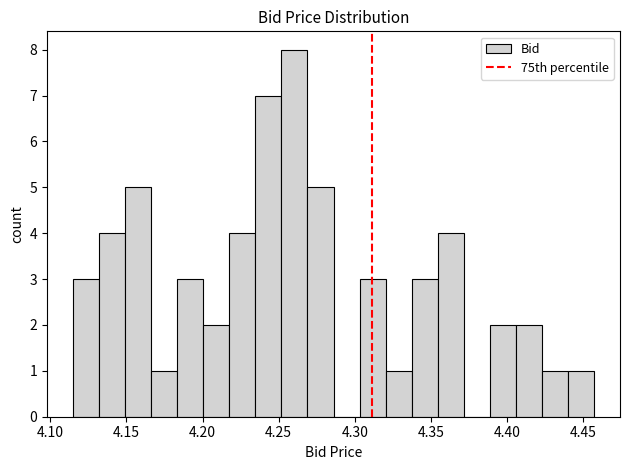

Around what value on the x-axis is the tallest bar? Give the approximate position of its centre, as read against the axis.

4.260